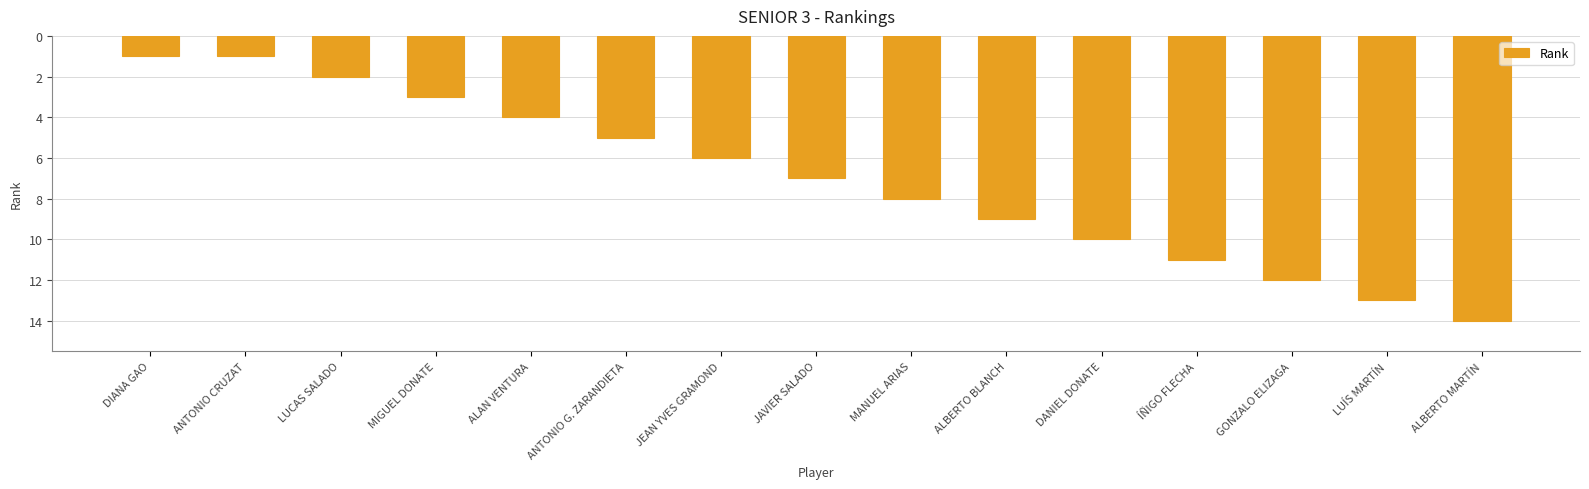

Are the bars grouped side by side (vs. stacked)?

No